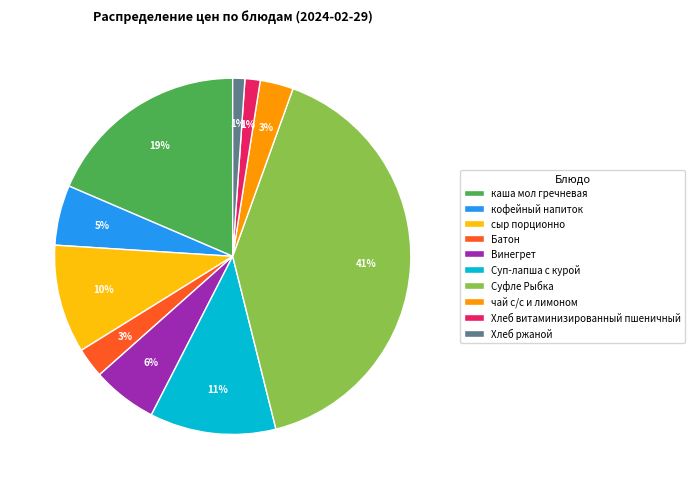

Is каша мол гречневая the majority of the pie?

No